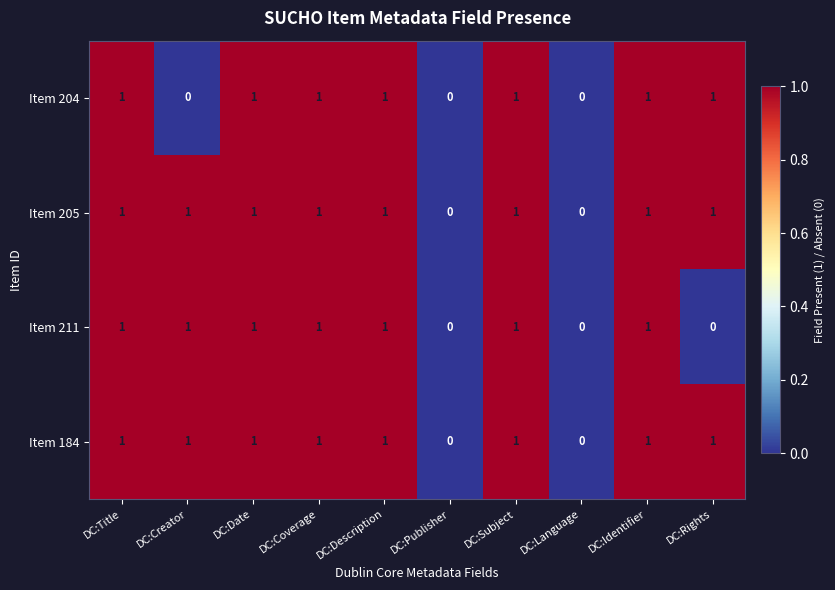

Count the Item 205 values in the range 1 to 2.

8